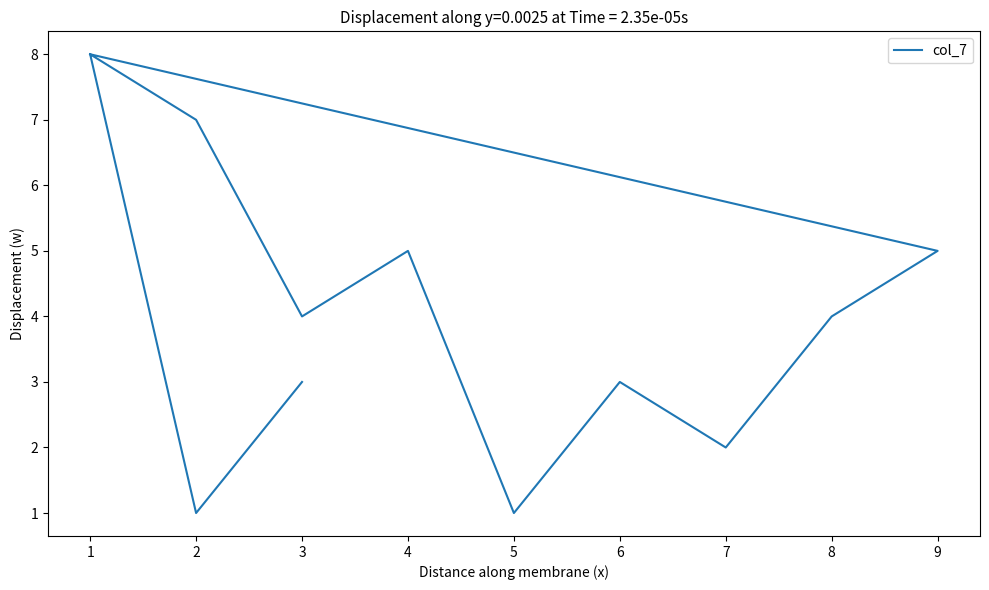

Is it true that the value at 6 is 4?

False